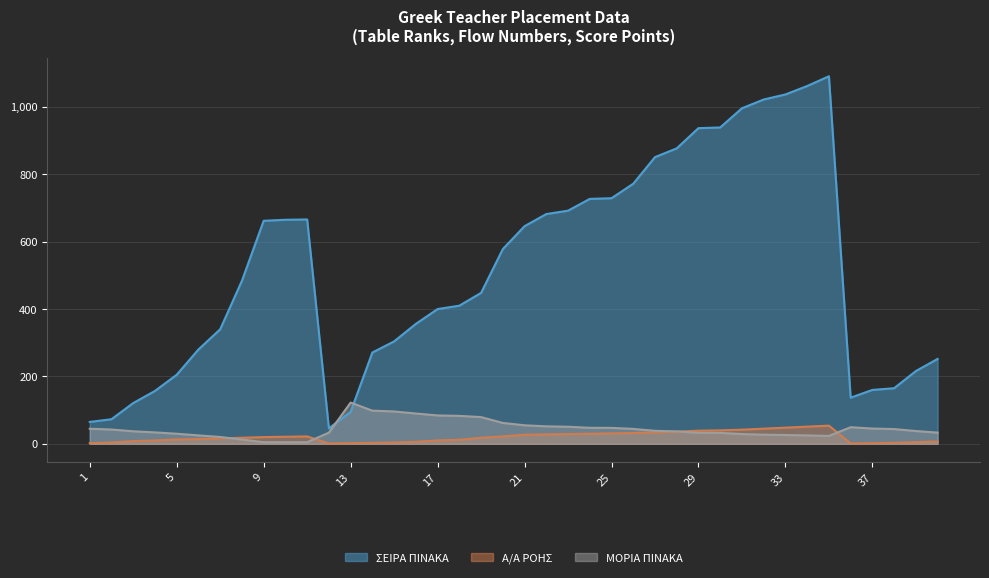

How many values in the ΜΟΡΙΑ ΠΙΝΑΚΑ series are below 38?

20